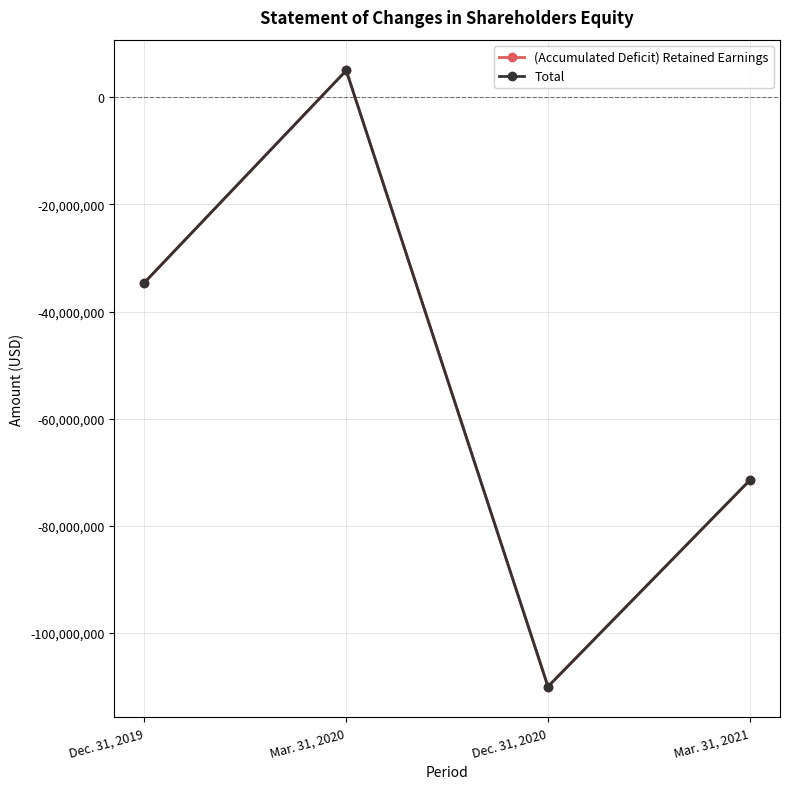

What are all the series names shown in the legend?

(Accumulated Deficit) Retained Earnings, Total